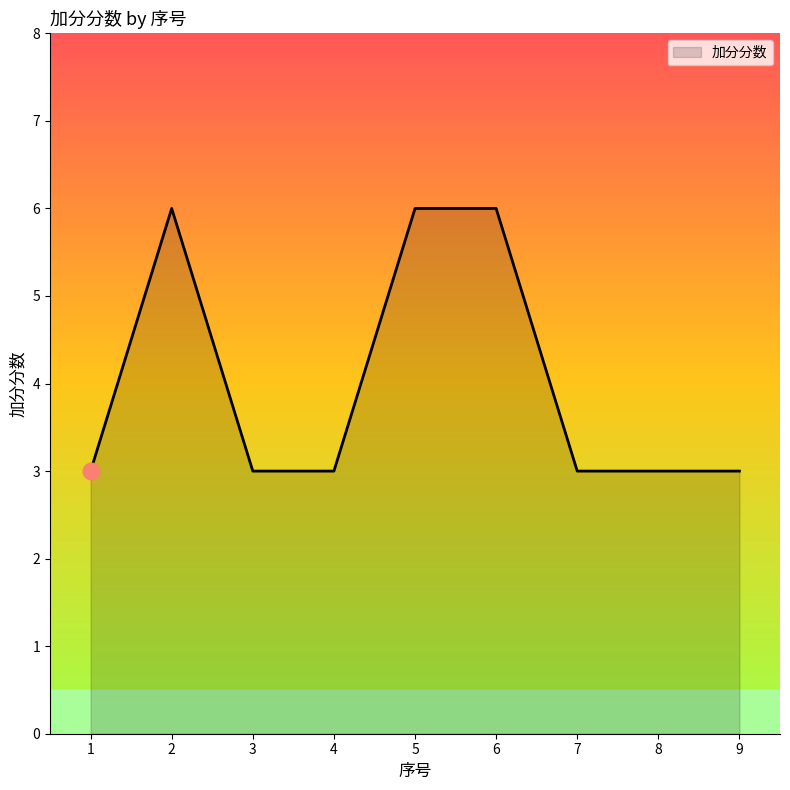

Reading left to right, what are all the values shown in this chart?

3	6	3	3	6	6	3	3	3